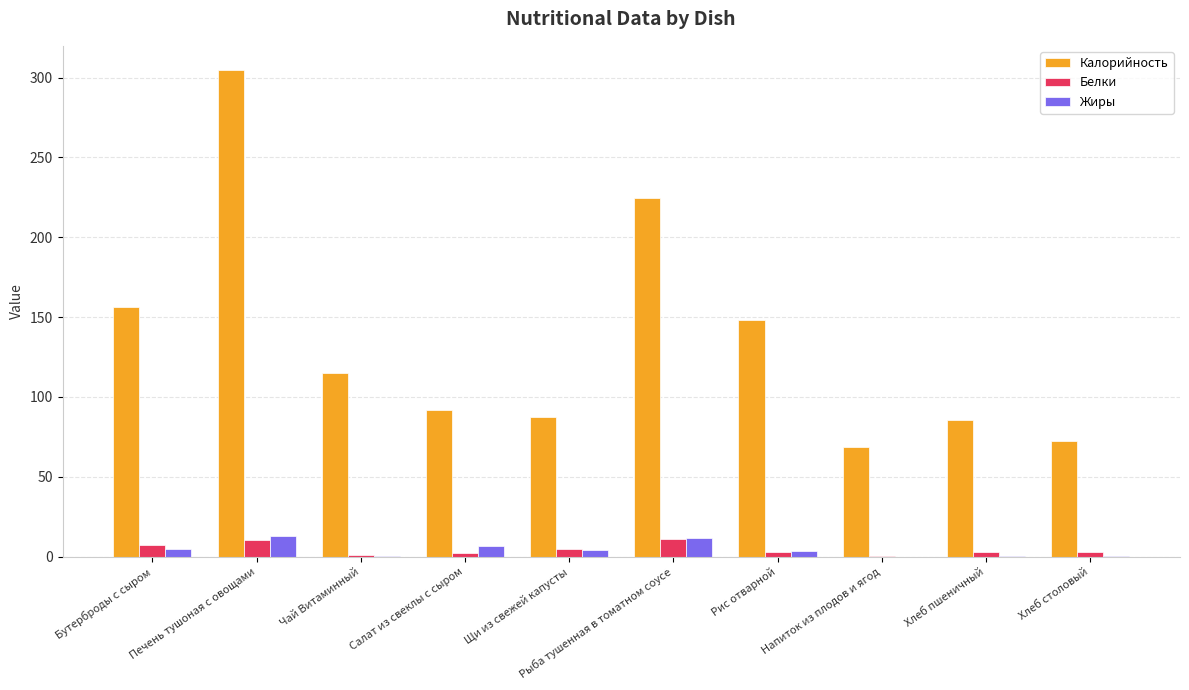

Is the value of Калорийность at Бутерброды с сыром greater than the value of Белки at Салат из свеклы с сыром?

Yes